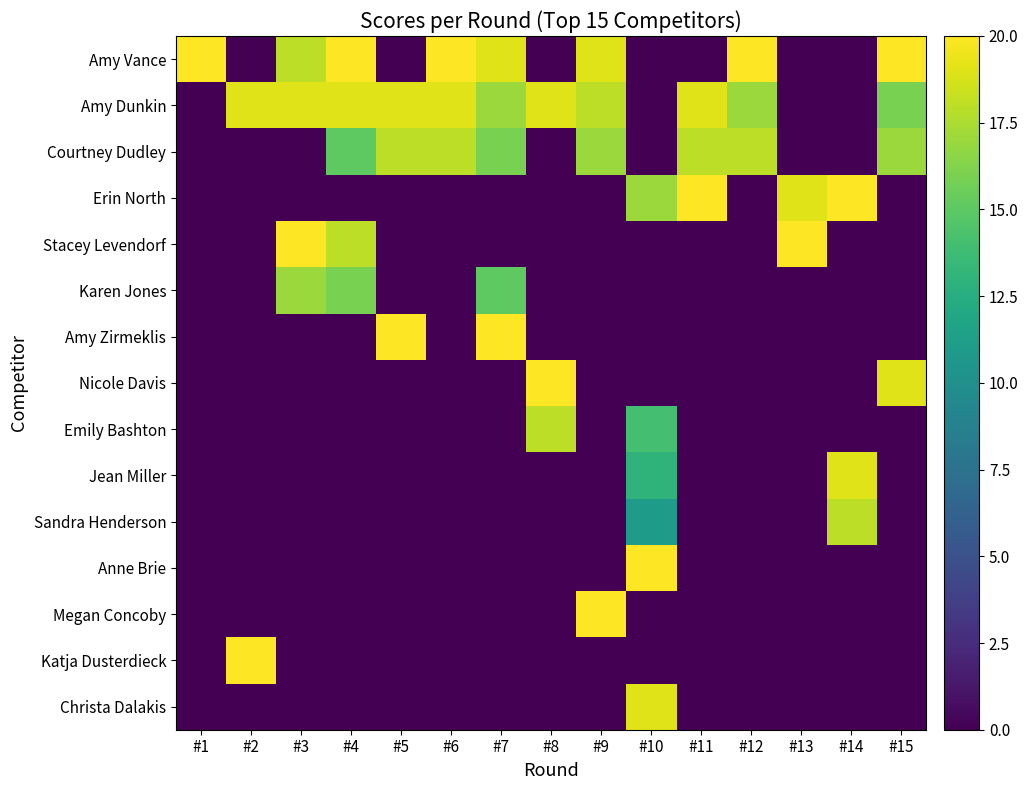

Reading left to right, transcribe all the data shown in this chart.

Amy Vance: #1=20	#2=0	#3=18	#4=20	#5=0	#6=20	#7=19	#8=0	#9=19	#10=0	#11=0	#12=20	#13=0	#14=0	#15=20
Amy Dunkin: #1=0	#2=19	#3=19	#4=19	#5=19	#6=19	#7=17	#8=19	#9=18	#10=0	#11=19	#12=17	#13=0	#14=0	#15=16
Courtney Dudley: #1=0	#2=0	#3=0	#4=15	#5=18	#6=18	#7=16	#8=0	#9=17	#10=0	#11=18	#12=18	#13=0	#14=0	#15=17
Erin North: #1=0	#2=0	#3=0	#4=0	#5=0	#6=0	#7=0	#8=0	#9=0	#10=17	#11=20	#12=0	#13=19	#14=20	#15=0
Stacey Levendorf: #1=0	#2=0	#3=20	#4=18	#5=0	#6=0	#7=0	#8=0	#9=0	#10=0	#11=0	#12=0	#13=20	#14=0	#15=0
Karen Jones: #1=0	#2=0	#3=17	#4=16	#5=0	#6=0	#7=15	#8=0	#9=0	#10=0	#11=0	#12=0	#13=0	#14=0	#15=0
Amy Zirmeklis: #1=0	#2=0	#3=0	#4=0	#5=20	#6=0	#7=20	#8=0	#9=0	#10=0	#11=0	#12=0	#13=0	#14=0	#15=0
Nicole Davis: #1=0	#2=0	#3=0	#4=0	#5=0	#6=0	#7=0	#8=20	#9=0	#10=0	#11=0	#12=0	#13=0	#14=0	#15=19
Emily Bashton: #1=0	#2=0	#3=0	#4=0	#5=0	#6=0	#7=0	#8=18	#9=0	#10=14	#11=0	#12=0	#13=0	#14=0	#15=0
Jean Miller: #1=0	#2=0	#3=0	#4=0	#5=0	#6=0	#7=0	#8=0	#9=0	#10=13	#11=0	#12=0	#13=0	#14=19	#15=0
Sandra Henderson: #1=0	#2=0	#3=0	#4=0	#5=0	#6=0	#7=0	#8=0	#9=0	#10=11	#11=0	#12=0	#13=0	#14=18	#15=0
Anne Brie: #1=0	#2=0	#3=0	#4=0	#5=0	#6=0	#7=0	#8=0	#9=0	#10=20	#11=0	#12=0	#13=0	#14=0	#15=0
Megan Concoby: #1=0	#2=0	#3=0	#4=0	#5=0	#6=0	#7=0	#8=0	#9=20	#10=0	#11=0	#12=0	#13=0	#14=0	#15=0
Katja Dusterdieck: #1=0	#2=20	#3=0	#4=0	#5=0	#6=0	#7=0	#8=0	#9=0	#10=0	#11=0	#12=0	#13=0	#14=0	#15=0
Christa Dalakis: #1=0	#2=0	#3=0	#4=0	#5=0	#6=0	#7=0	#8=0	#9=0	#10=19	#11=0	#12=0	#13=0	#14=0	#15=0